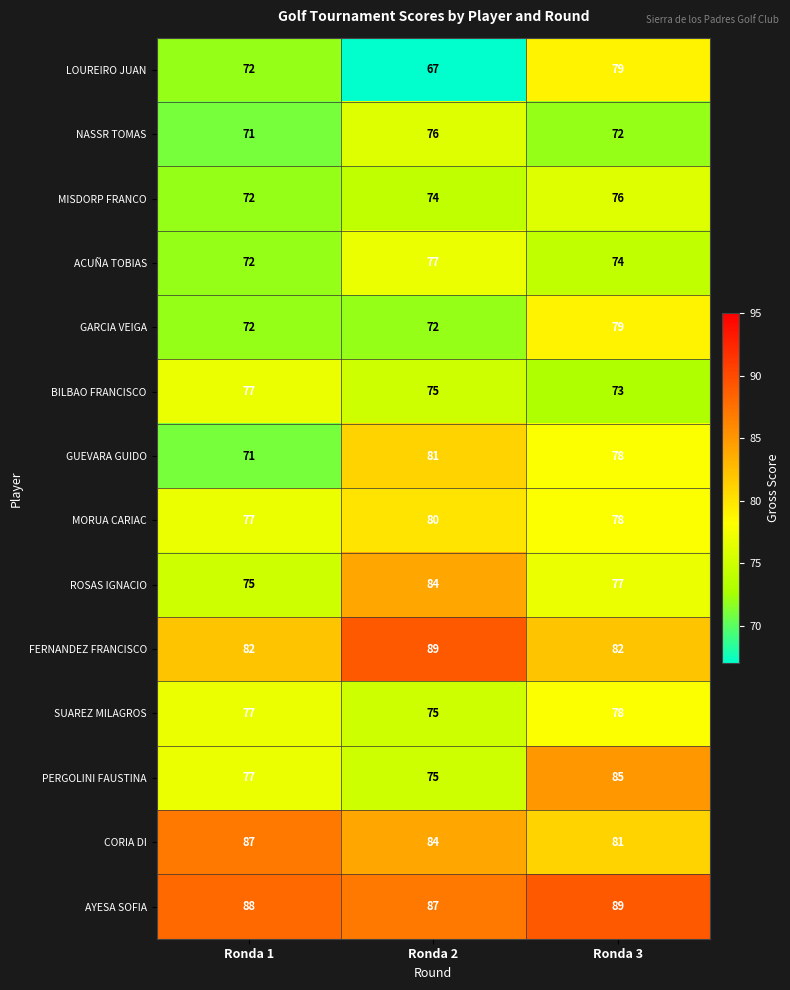

How many categories are shown in the chart?

3